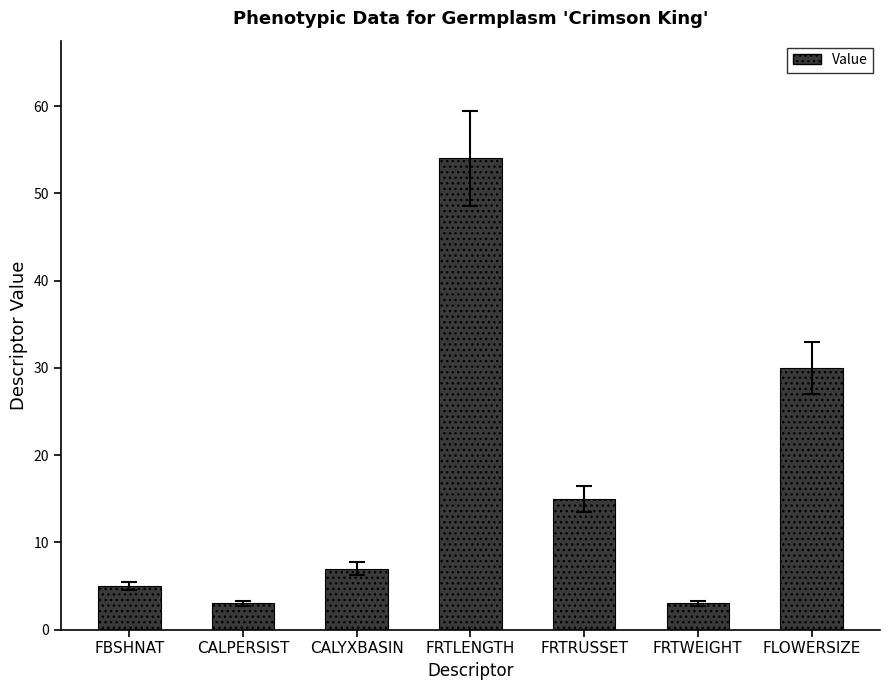

Reading left to right, list all the values displayed in this chart.

FBSHNAT=5	CALPERSIST=3	CALYXBASIN=7	FRTLENGTH=54	FRTRUSSET=15	FRTWEIGHT=3	FLOWERSIZE=30